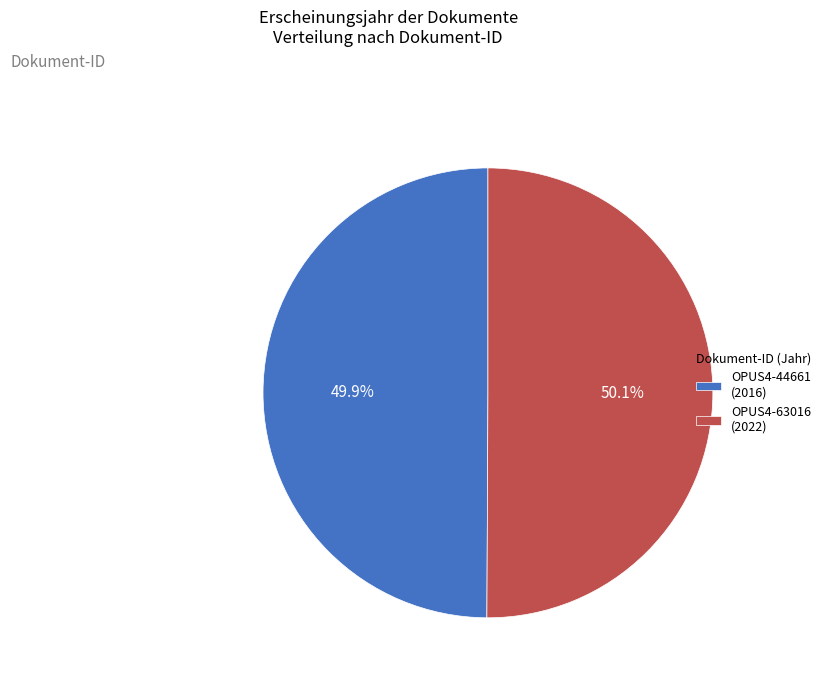

What is the ratio of the value at OPUS4-44661 to the value at OPUS4-63016?

1.0